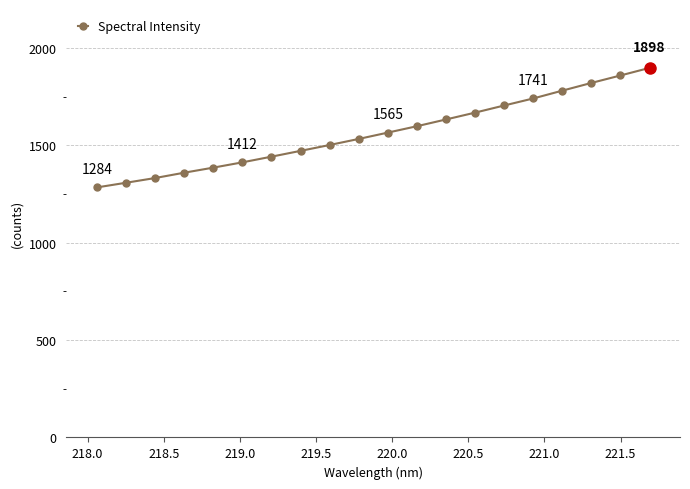

What is the value of the 5th point from the left?

1385.4